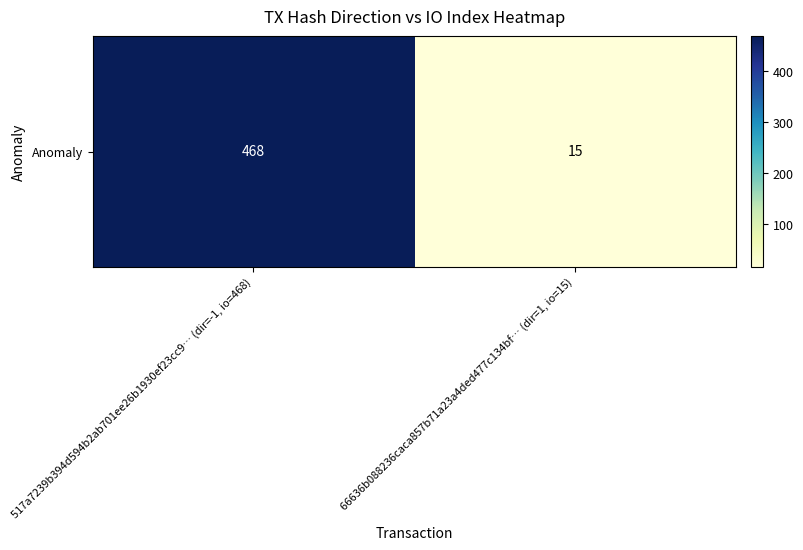

How many values are below 468?

1